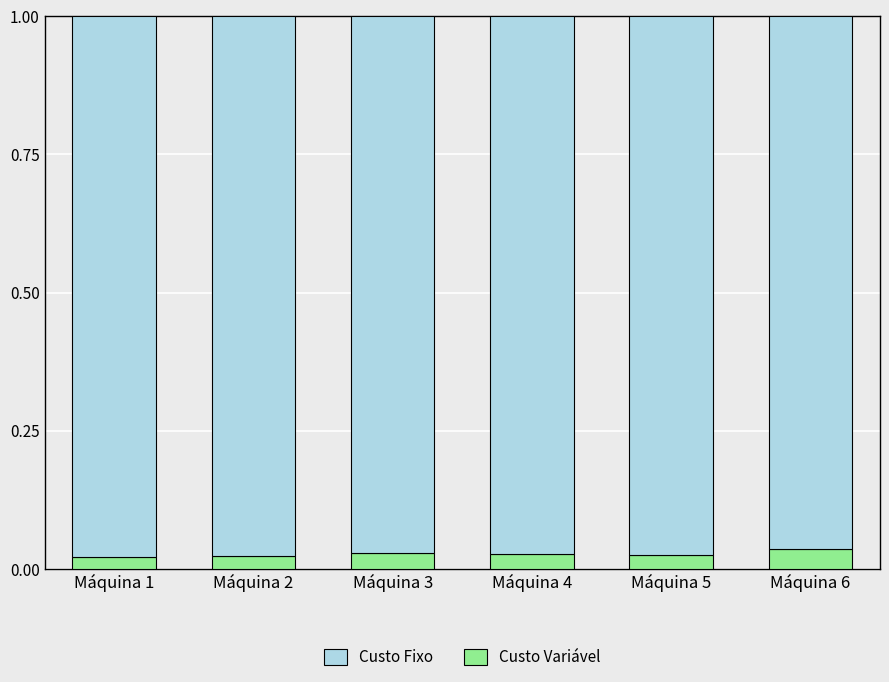

Count the Custo Variável values in the range 0 to 1.

6